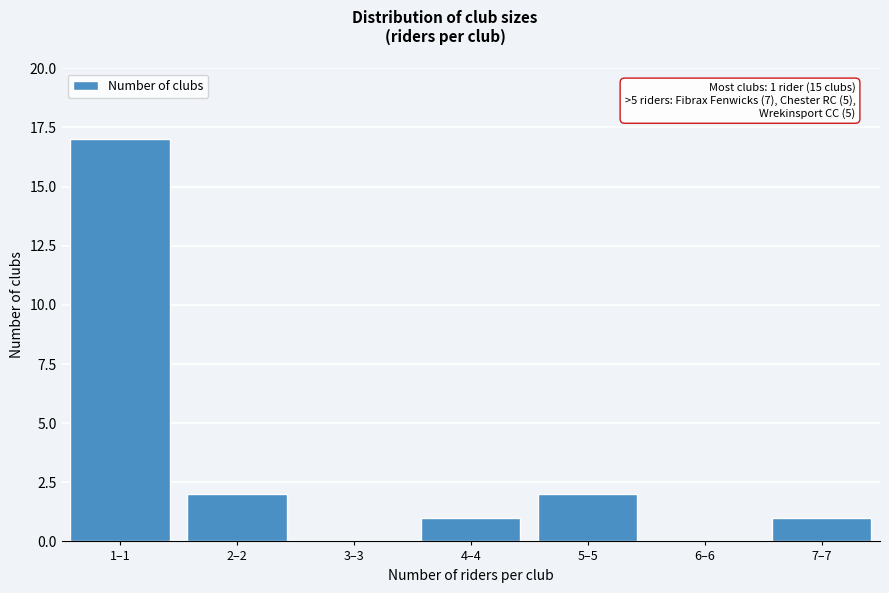

Reading left to right, list all the values displayed in this chart.

1–1=17	2–2=2	3–3=0	4–4=1	5–5=2	6–6=0	7–7=1